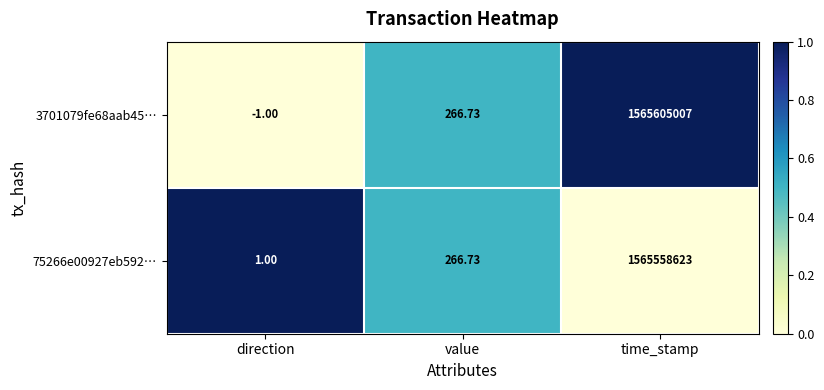

Which category has the lowest value in the 75266e00927eb592… series?

direction